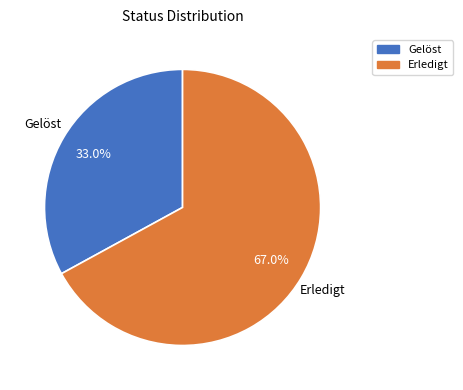

To the nearest percent, what percentage of the pie is Gelöst?

33%